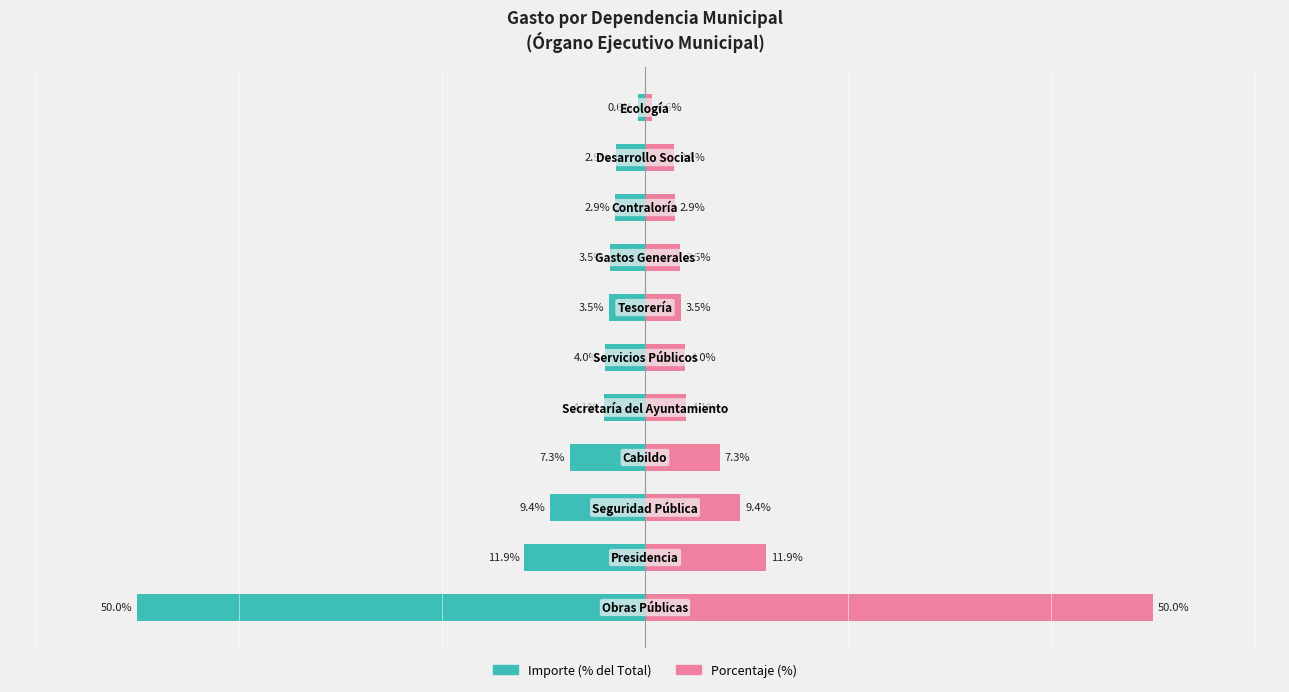

What is the difference between the highest and lowest values at 9?

5.7